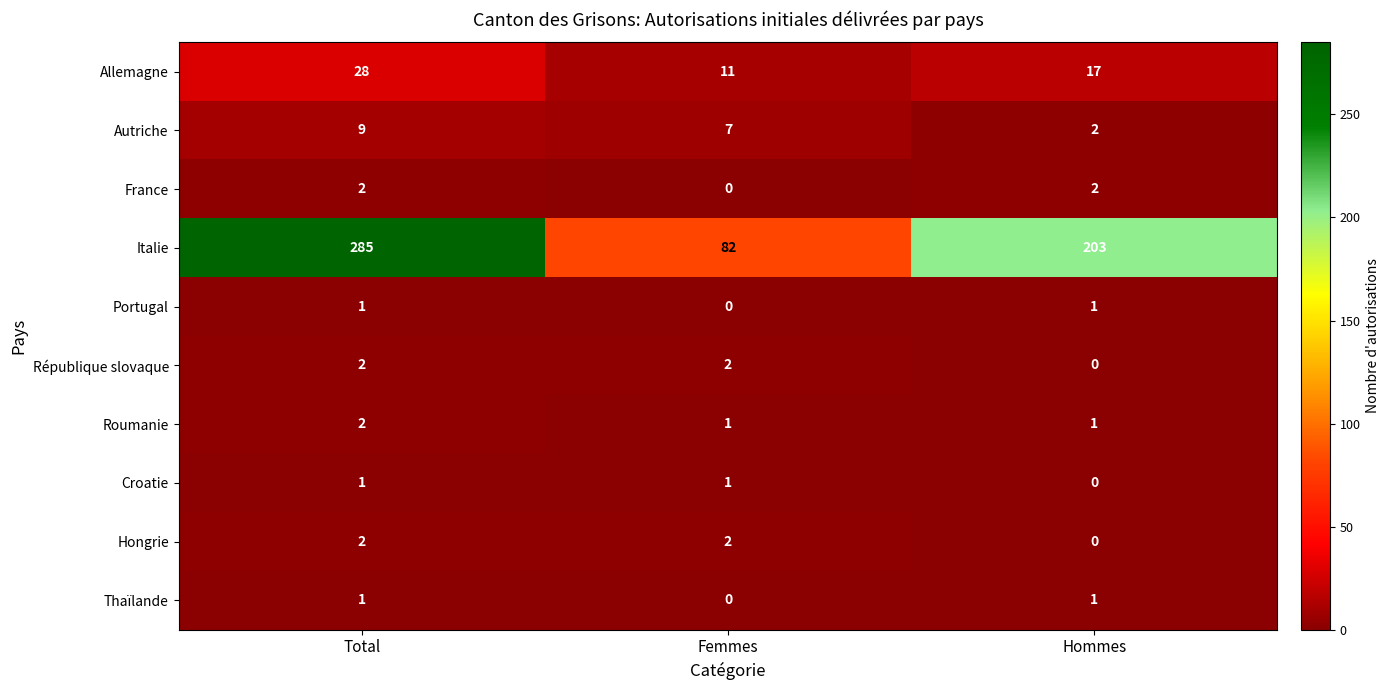

True or false: Thaïlande has a value of 0 at Femmes.

True